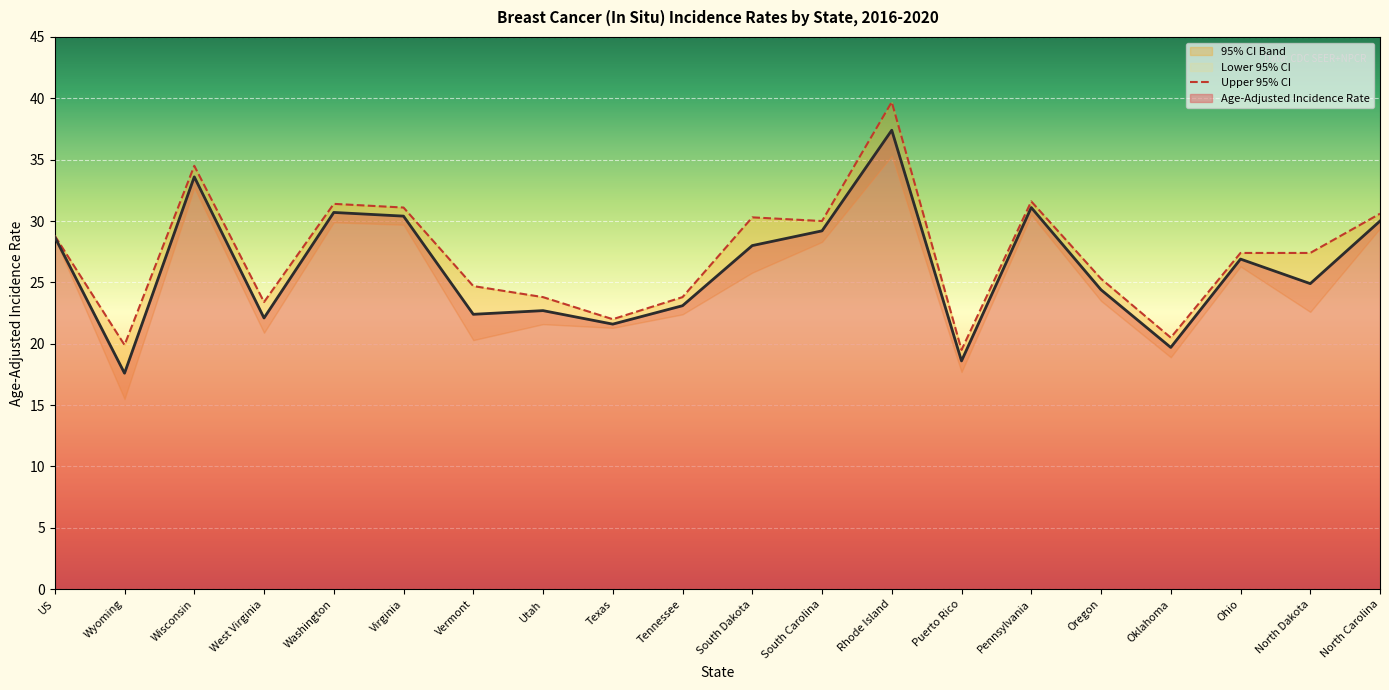

What position from the left is Oregon?

16